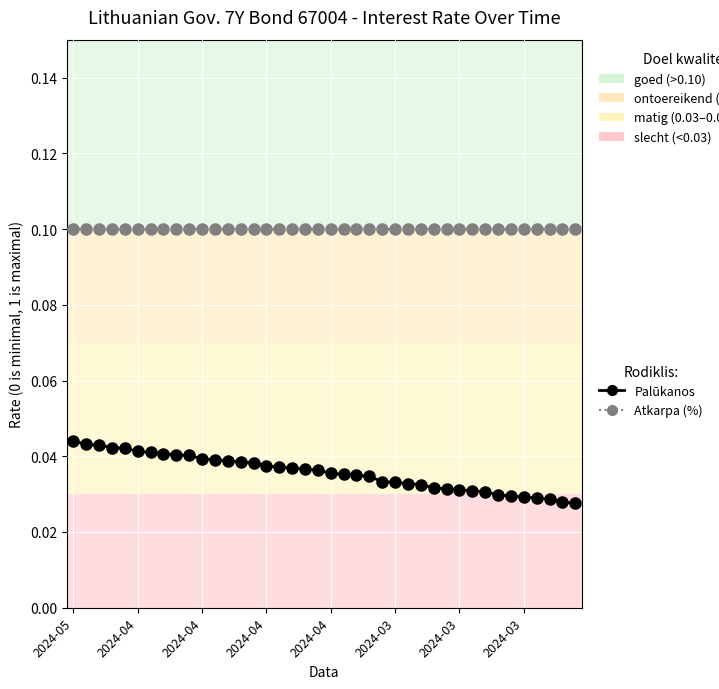

What is the sum of all Atkarpa (%) values?

4.0